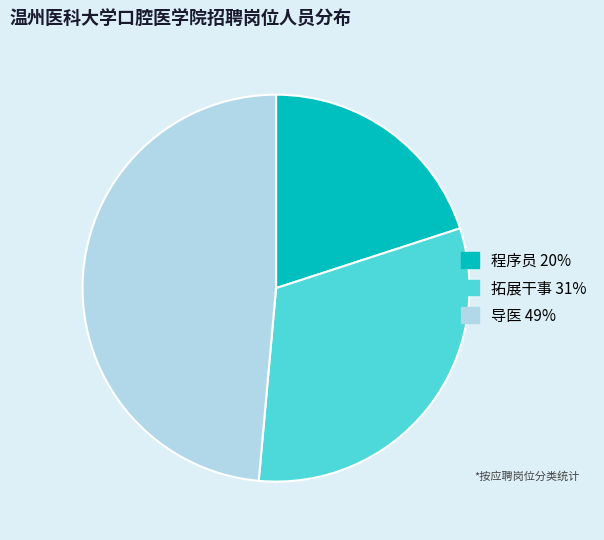

Is the sum of 程序员 and 拓展干事 greater than half?

Yes